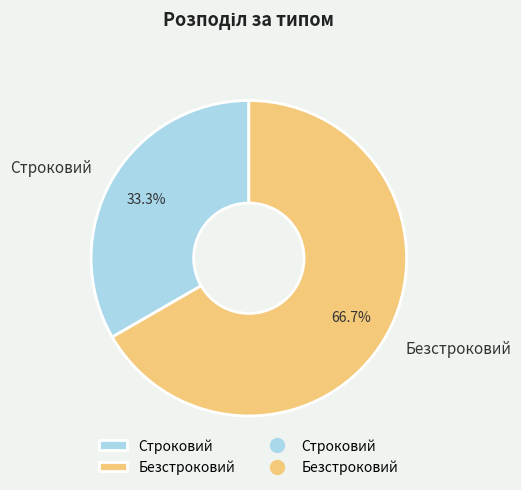

Between Безстроковий and Строковий, which is larger?

Безстроковий